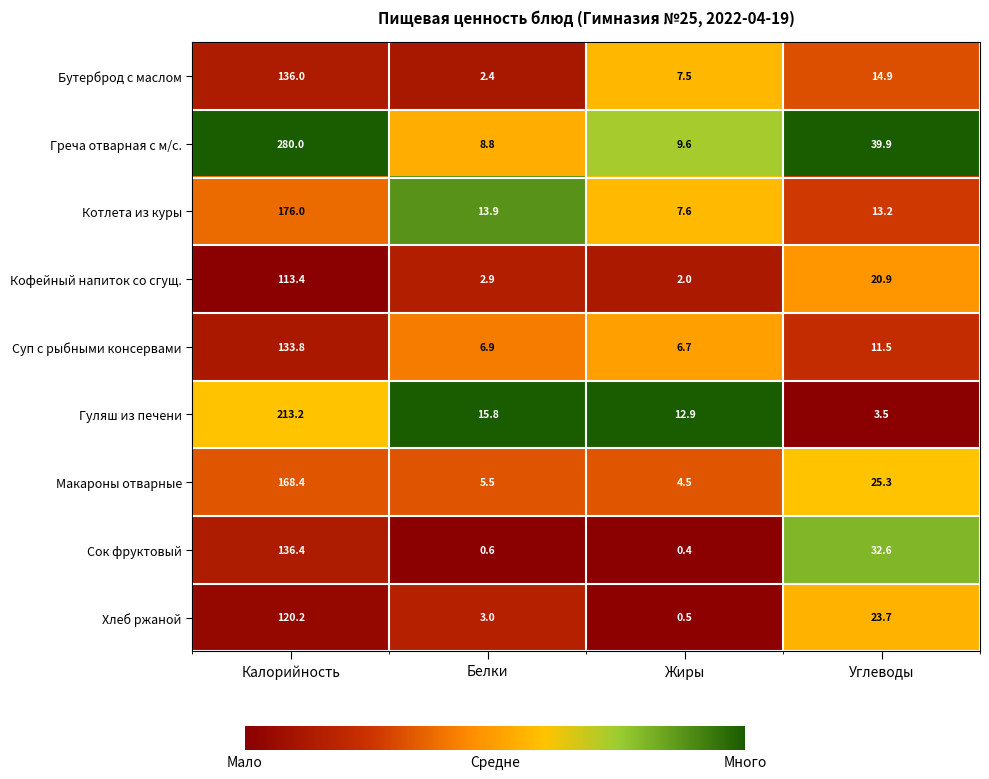

At which category does the chart reach its minimum across all series?

Жиры